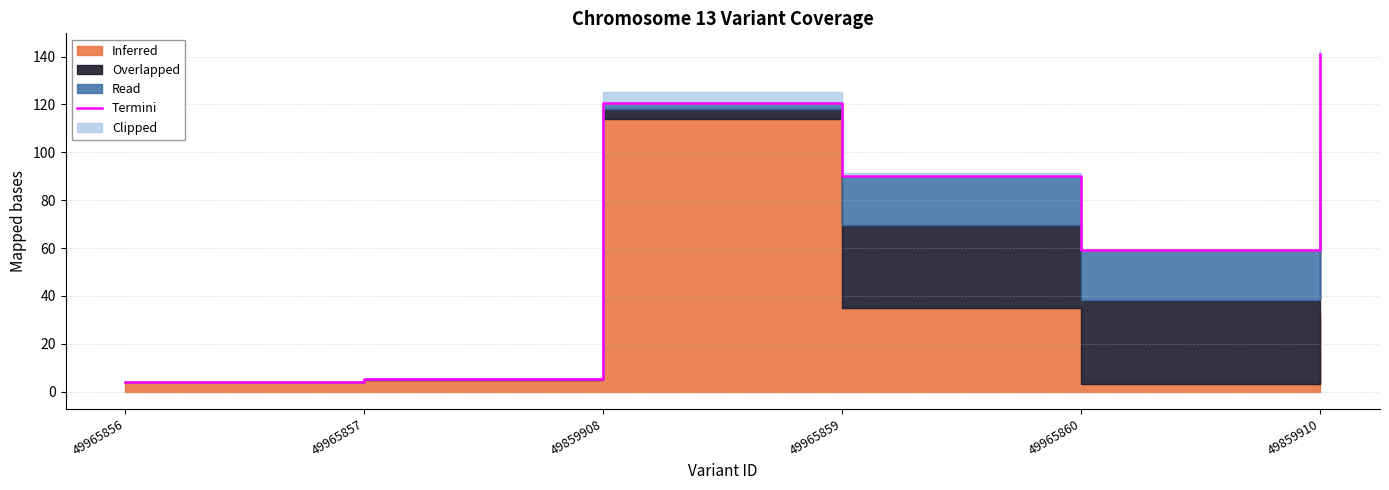

What is the minimum value shown in the chart?

4.0